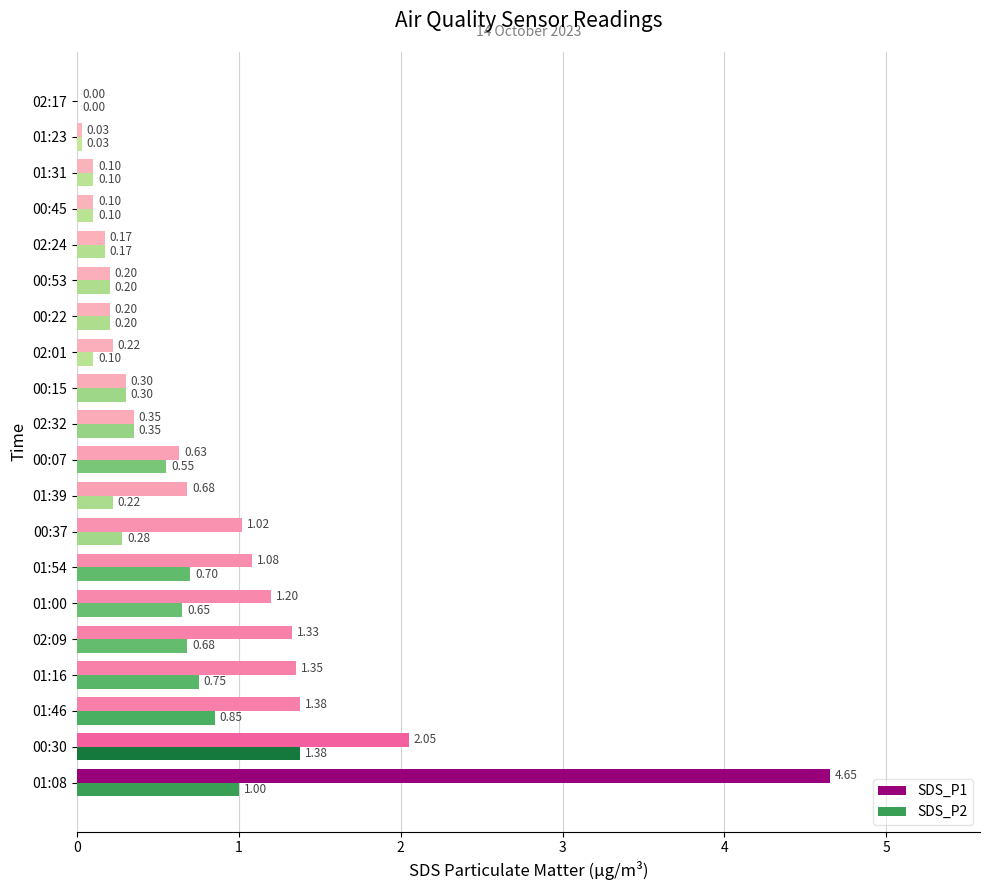

How many values in the SDS_P2 series exceed 0?

19